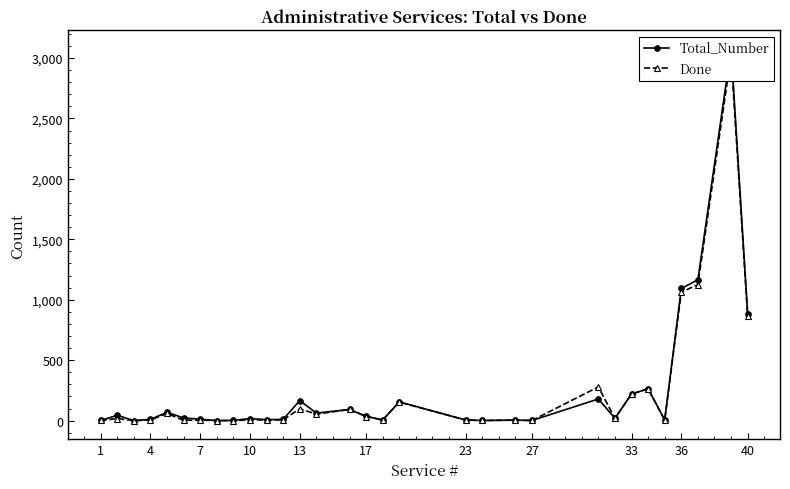

How many data points in Done are less than 6?

14